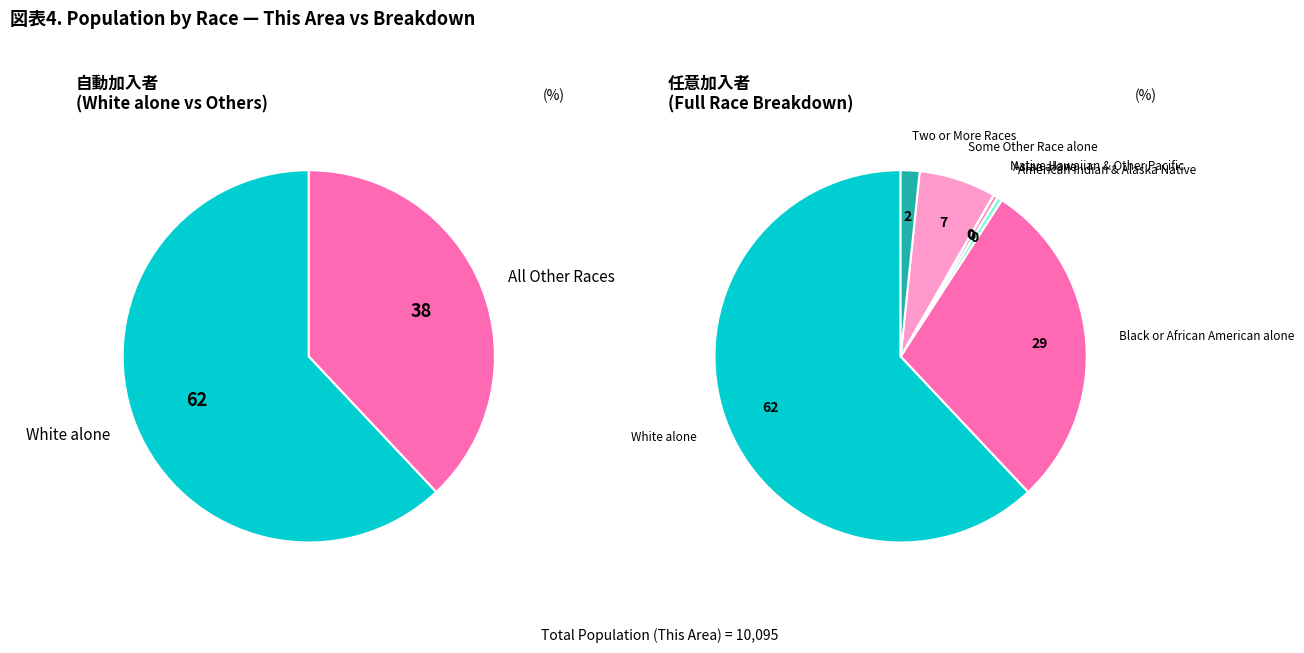

How much of the chart is everything except Two or More Races?

98.4%